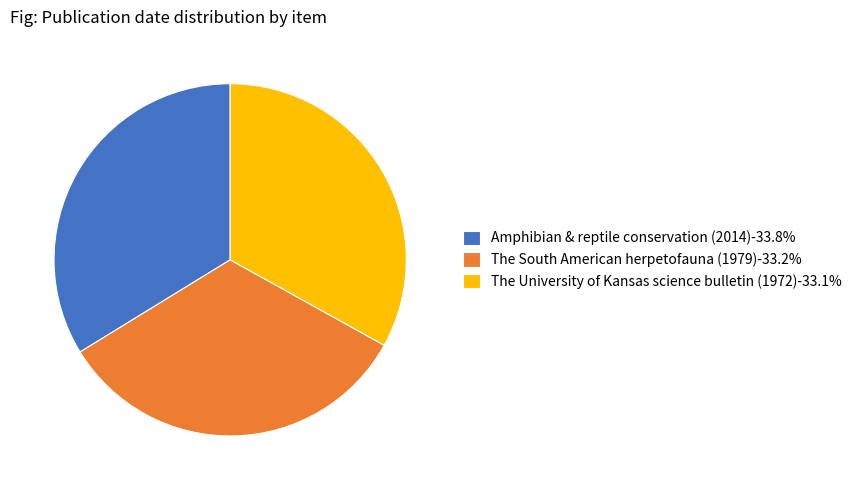

What is the ratio of the value at The South American herpetofauna (1979) to the value at The University of Kansas science bulletin (1972)?

1.0